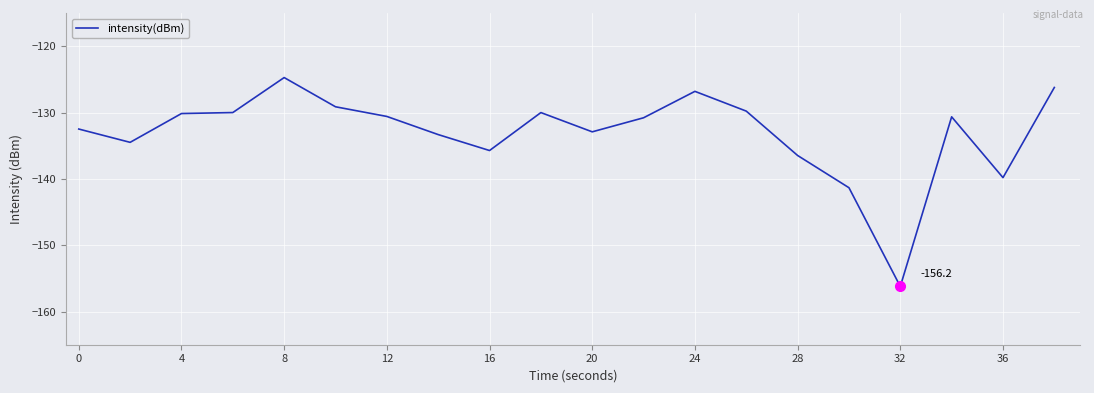

What is the minimum value shown in the chart?

-156.2